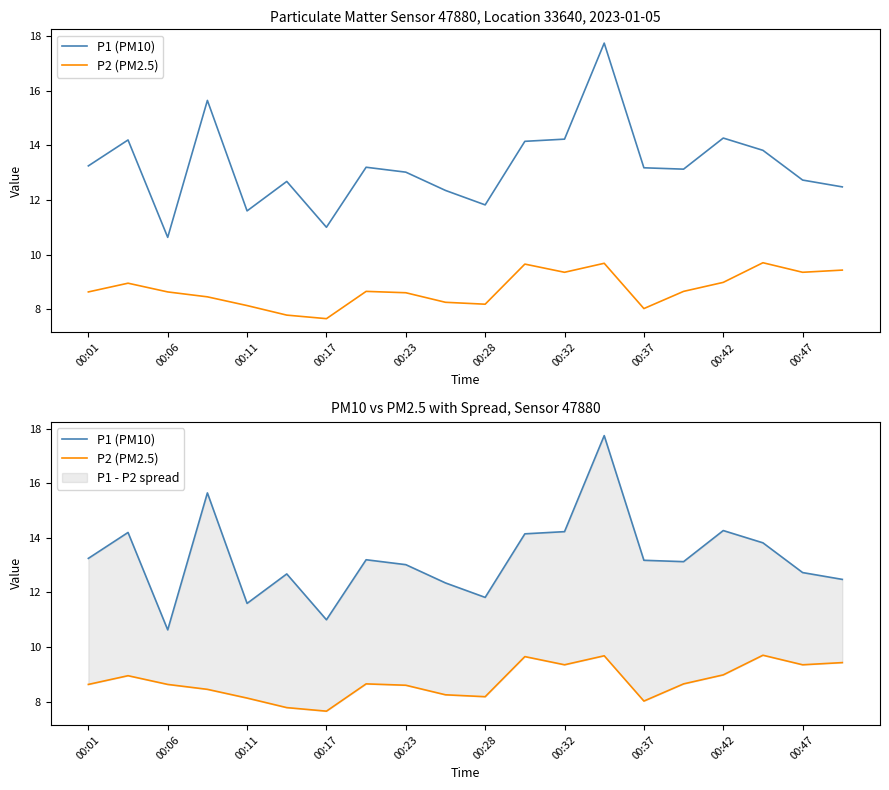

In P1 (PM10), how many points are higher than both neighbors (excluding endpoints)?

6